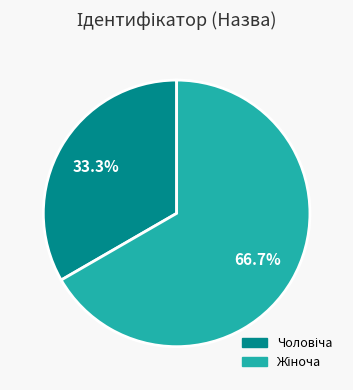

Is there any slice that represents more than half of the pie?

Yes